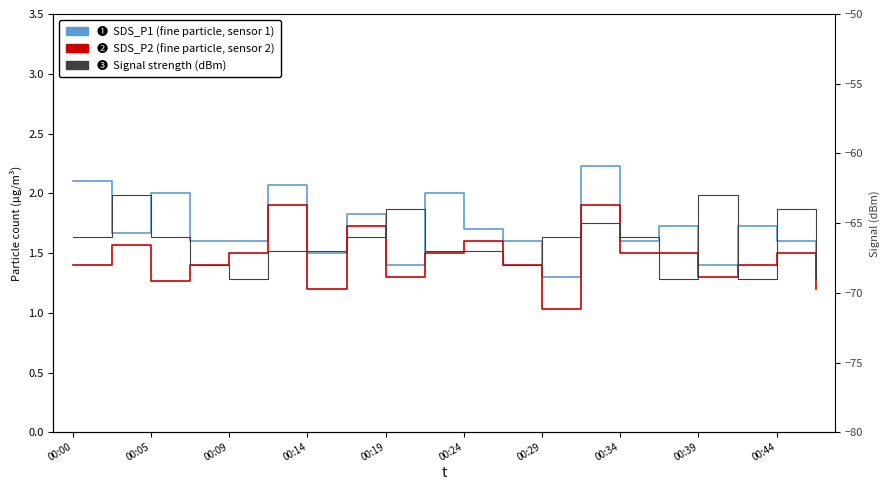

What is the maximum value for Signal?

-63.0